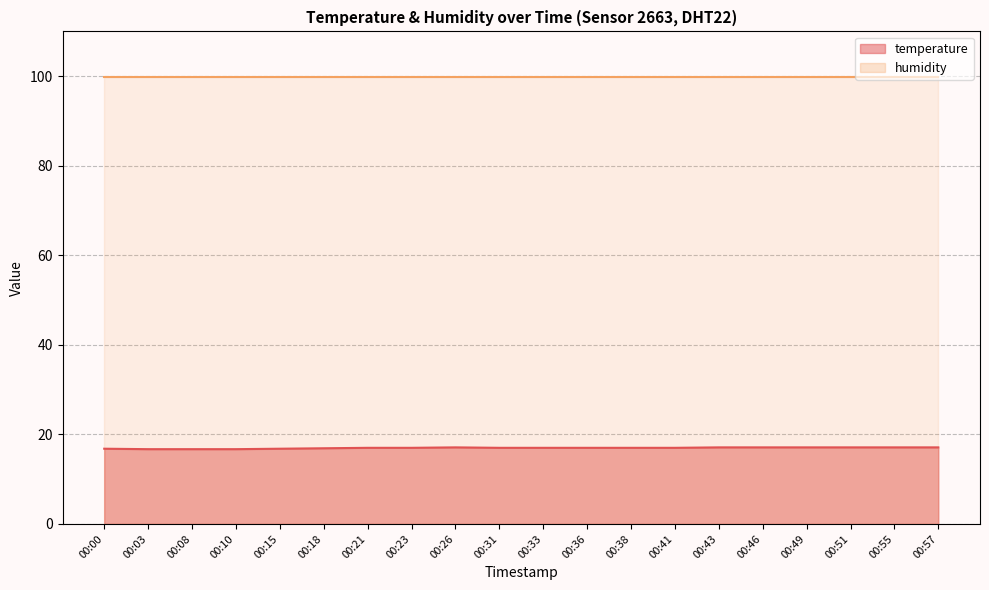

Rank the categories by value from highest to lowest.

00:26, 00:43, 00:46, 00:49, 00:51, 00:55, 00:57, 00:21, 00:23, 00:31, 00:33, 00:36, 00:38, 00:41, 00:18, 00:00, 00:15, 00:03, 00:08, 00:10